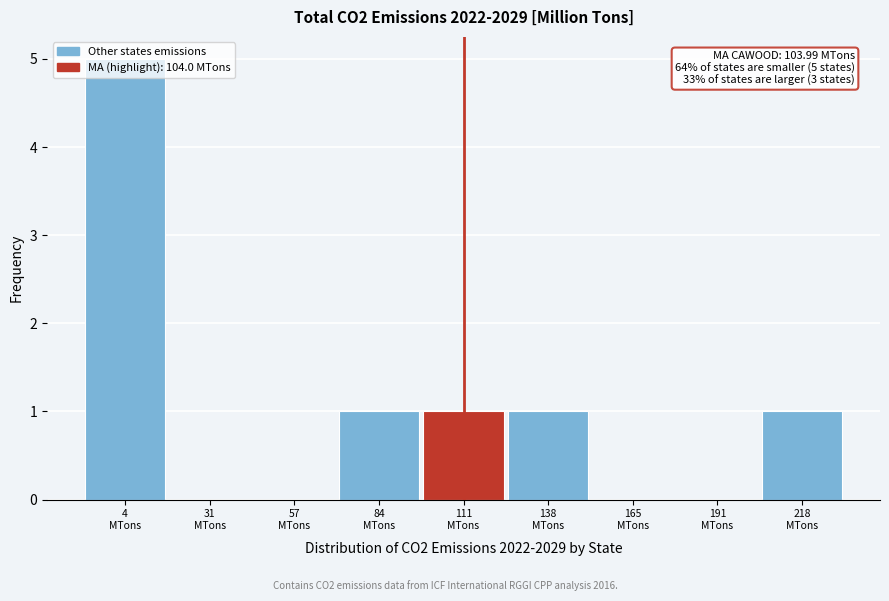

Over which range of the x-axis is the bar tallest?

-10 to 15